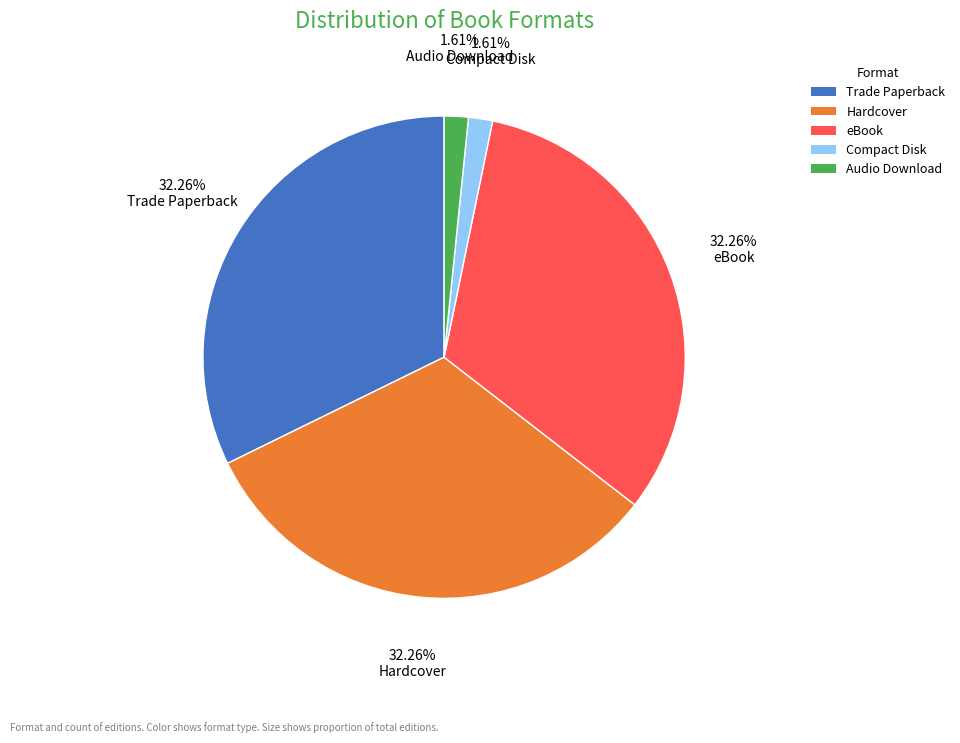

What portion of the pie excludes Audio Download?

98.4%